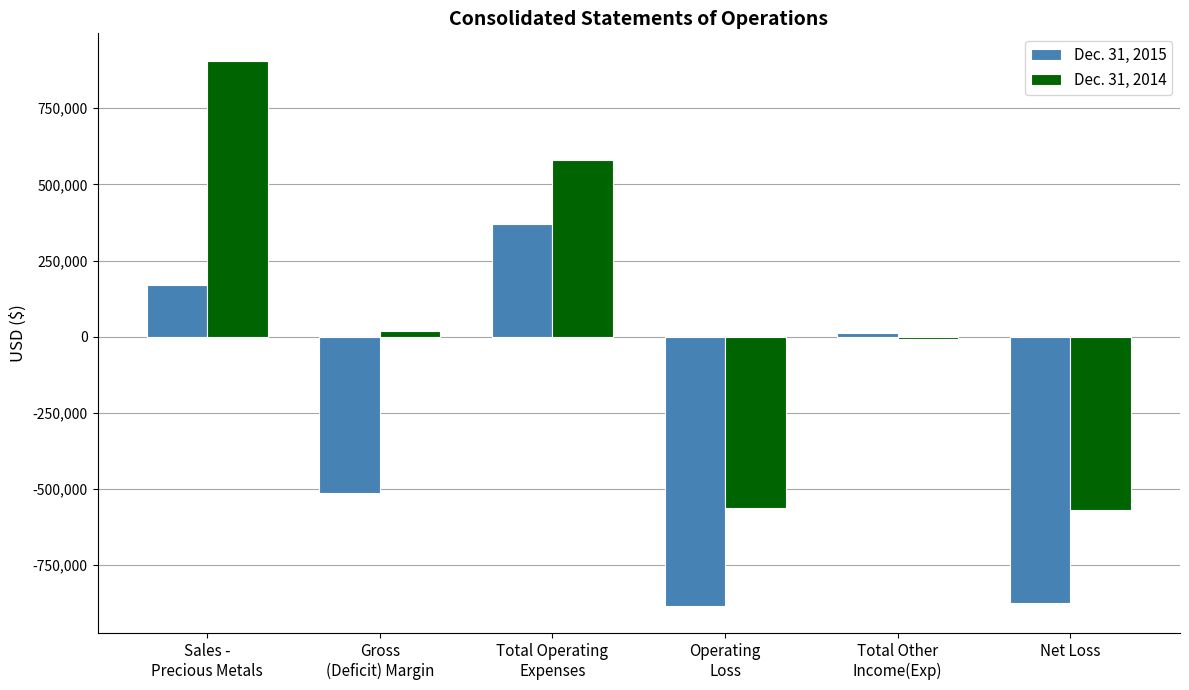

At which category is the sum across all series the highest?

Sales -
Precious Metals